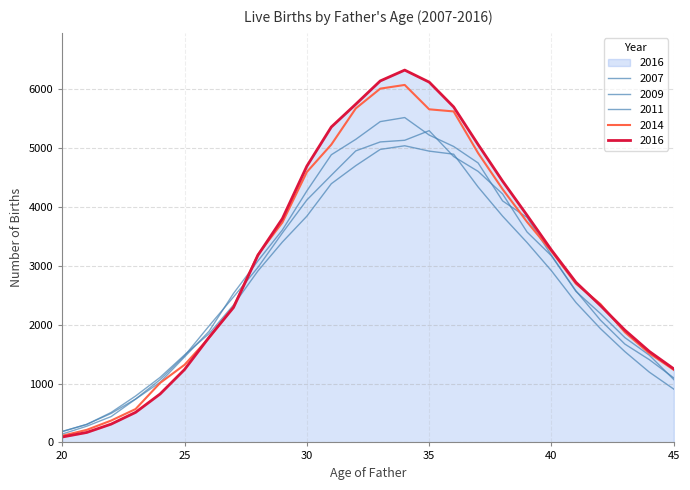

What is the sum of all 2016 values?

80637